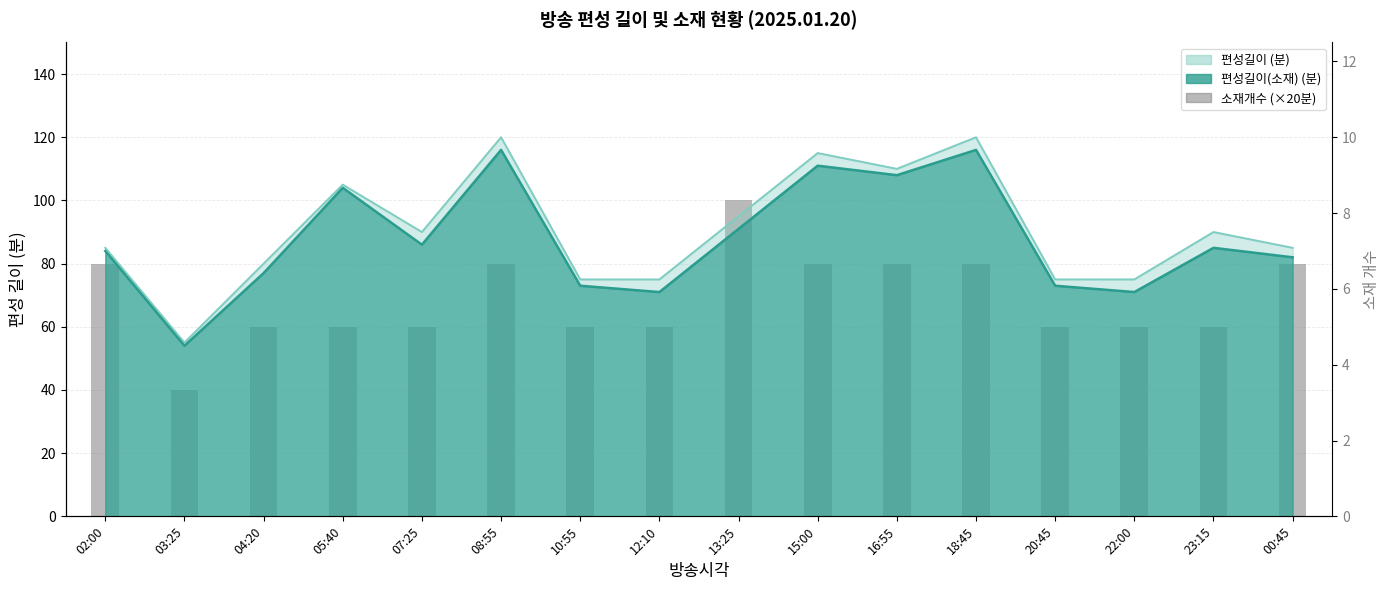

Which has a higher value, 02:00 or 20:45?

02:00